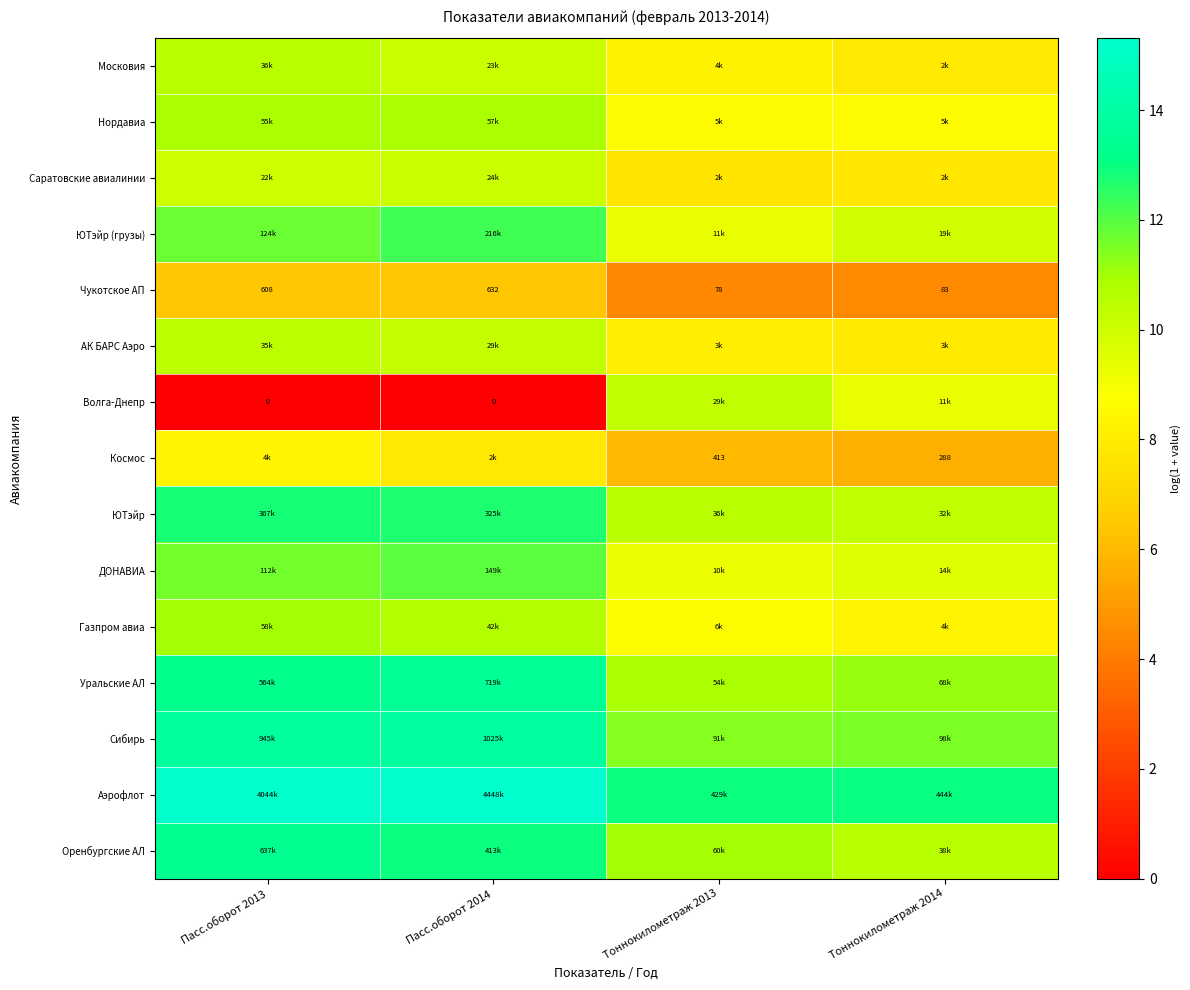

What is the maximum value for АК БАРС Аэро?

10.4